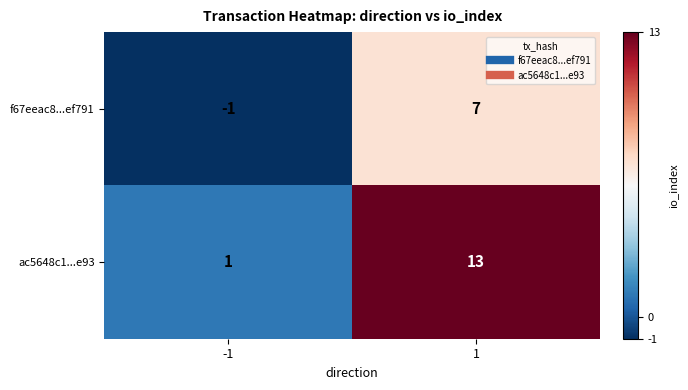

Which series has the largest total across all categories?

ac5648c1...e93